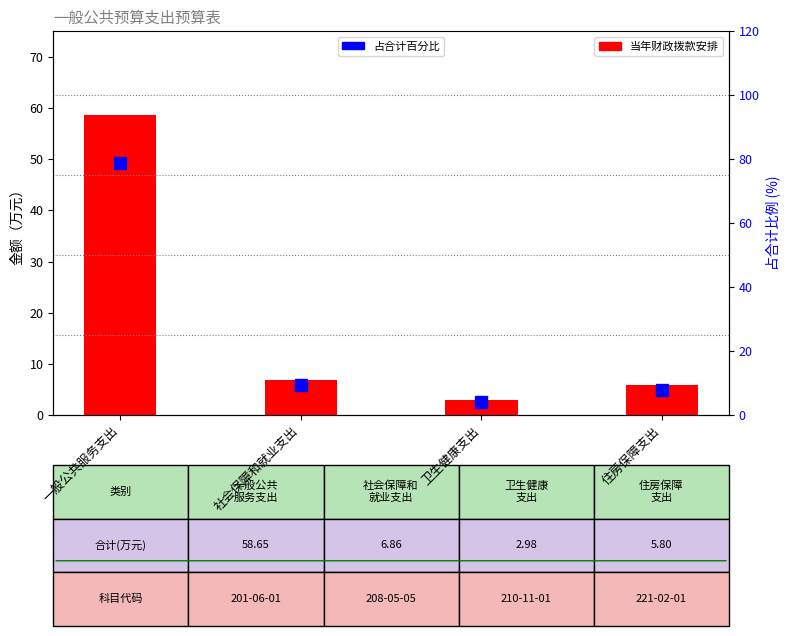

Rank the series by their average value, from lowest to highest.

当年财政拨款安排, 占合计百分比